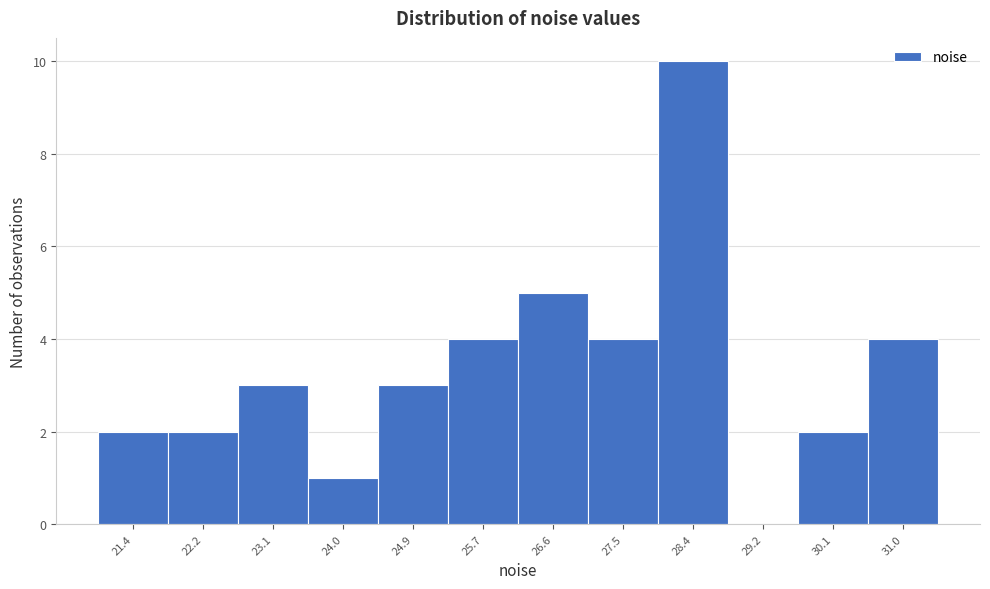

Reading right to left, list all the values displayed in this chart.

31.0=4	30.1=2	29.2=0	28.4=10	27.5=4	26.6=5	25.7=4	24.9=3	24.0=1	23.1=3	22.2=2	21.4=2